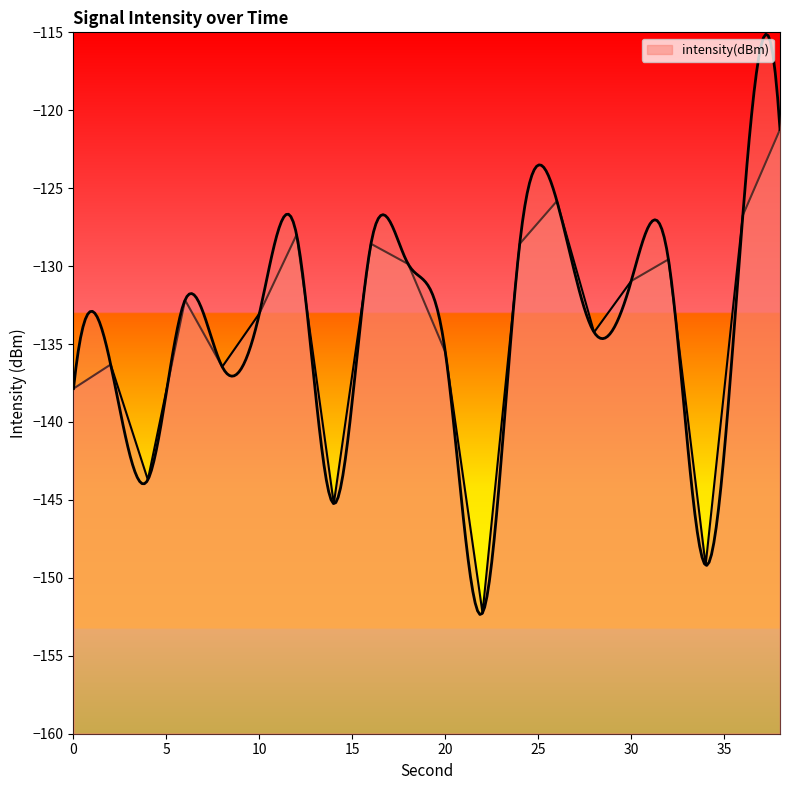

Rank the categories by value from lowest to highest.

22, 34, 14, 4, 0, 8, 2, 20, 28, 10, 6, 30, 18, 32, 24, 16, 12, 36, 26, 38